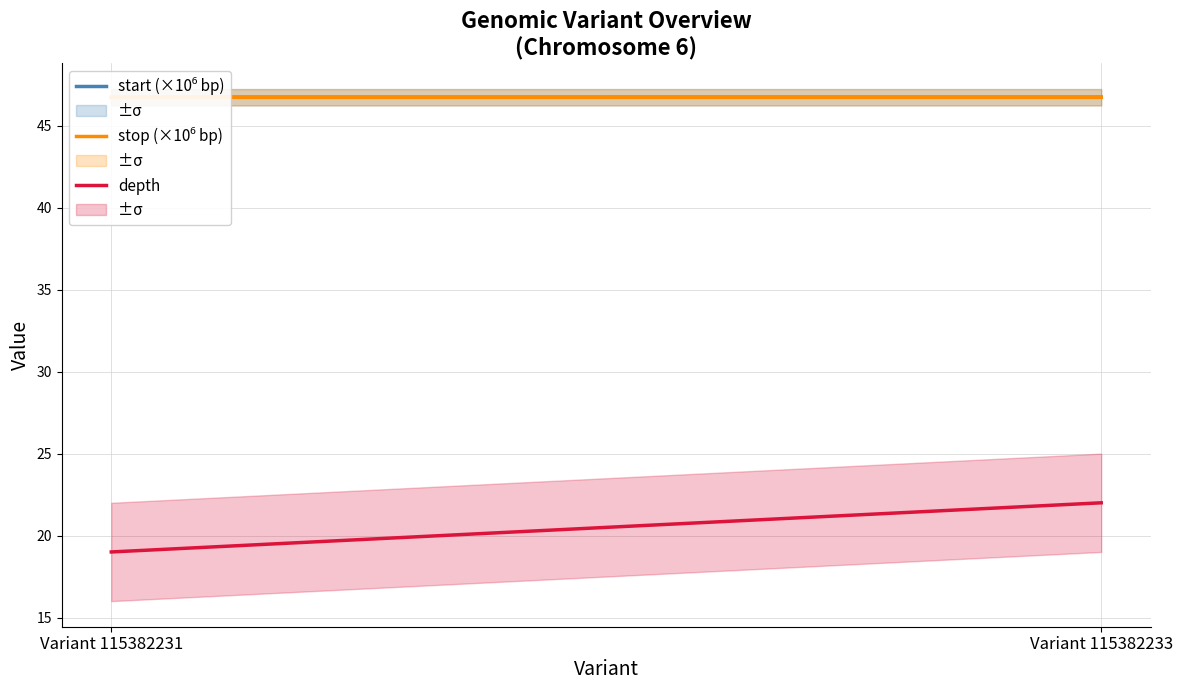

List the series in order of their peak value, lowest first.

depth, start (×10⁶ bp), stop (×10⁶ bp)